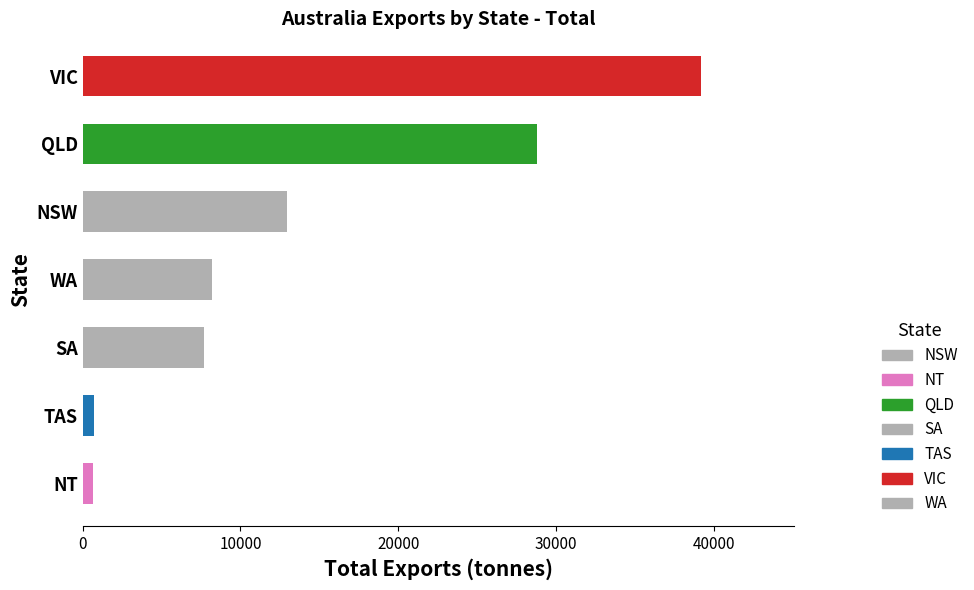

Which has a higher value, NSW or WA?

NSW